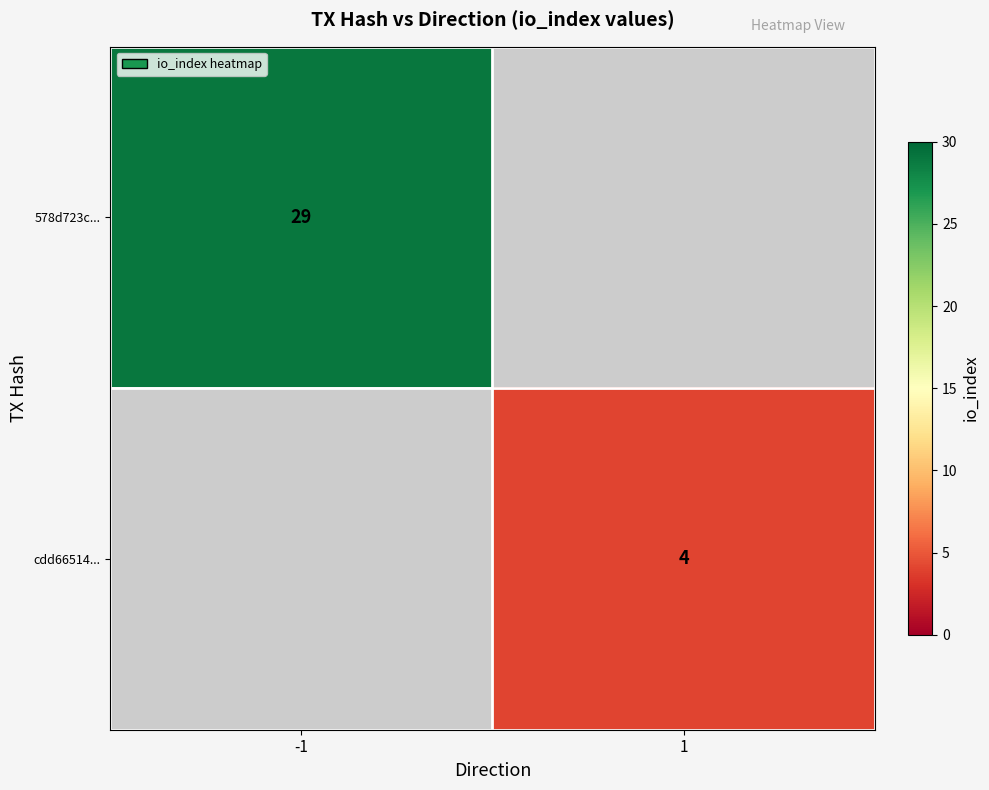

Is it true that 578d723c... equals 7 at -1?

False